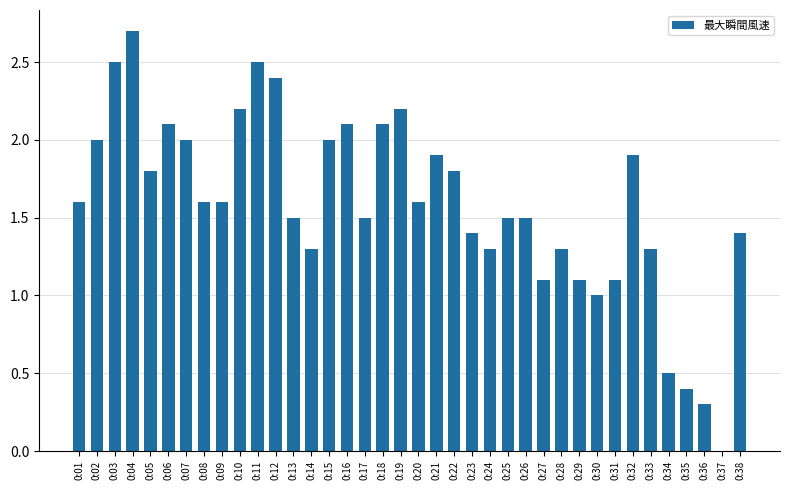

What is the difference between the values at 0:27 and 0:30?

0.1